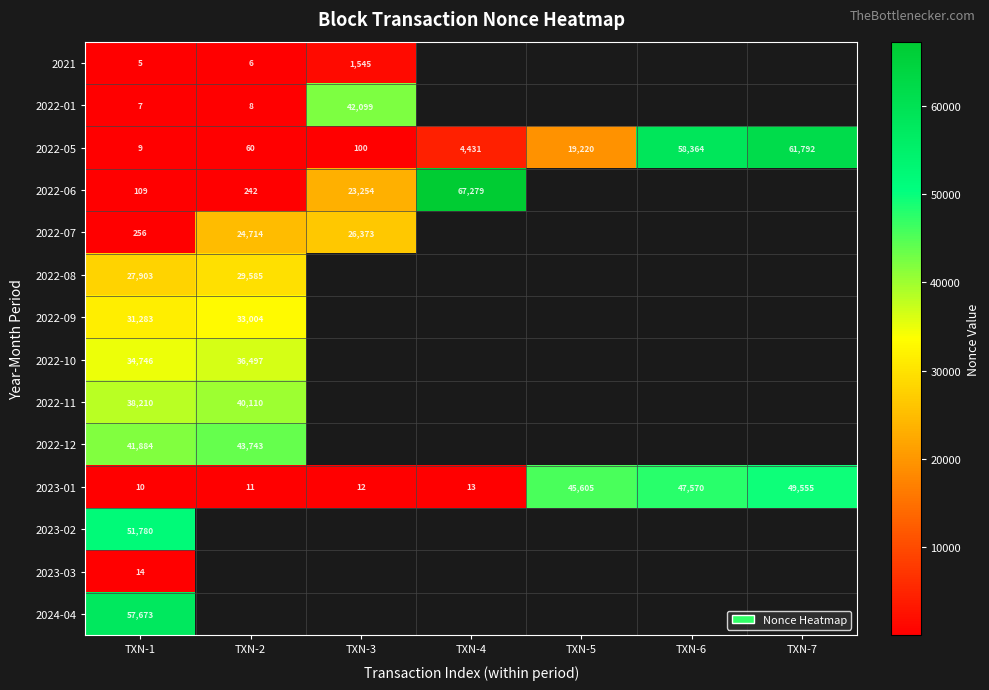

Count the number of categories in the chart.

7